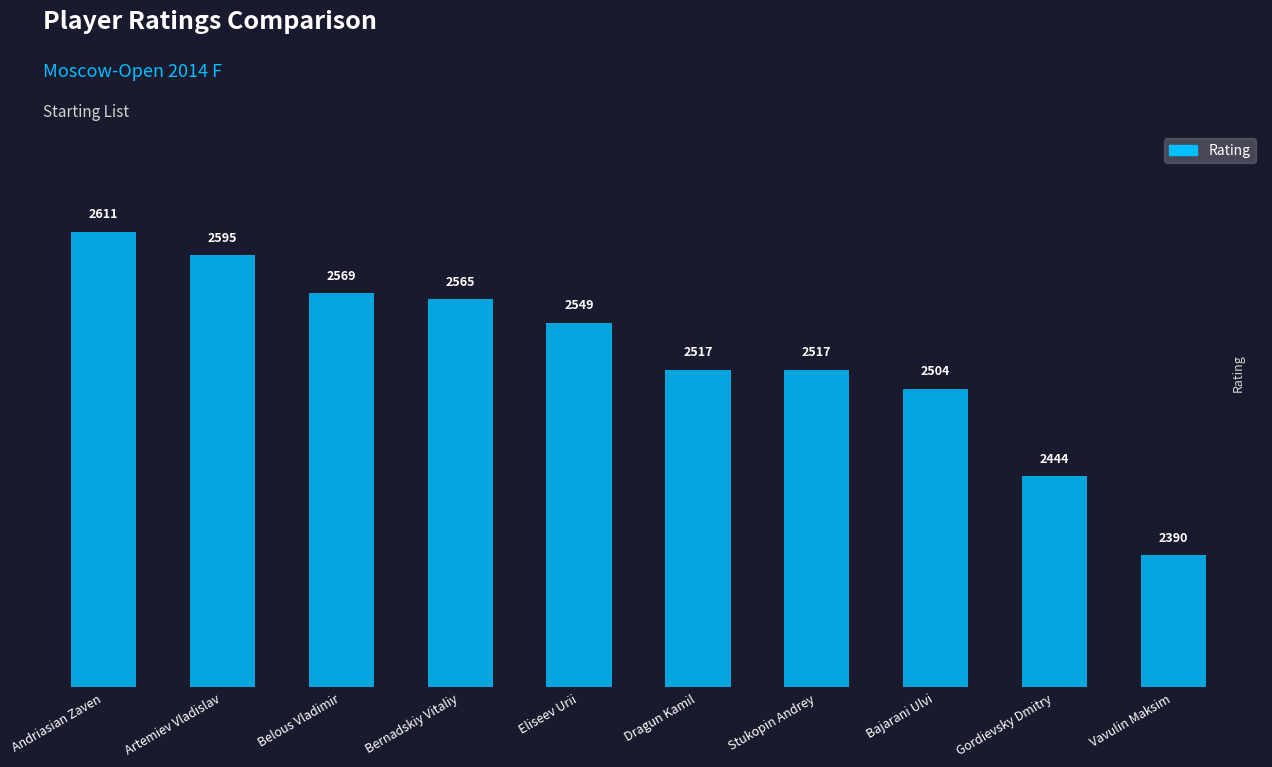

Reading left to right, transcribe all the data shown in this chart.

2611	2595	2569	2565	2549	2517	2517	2504	2444	2390